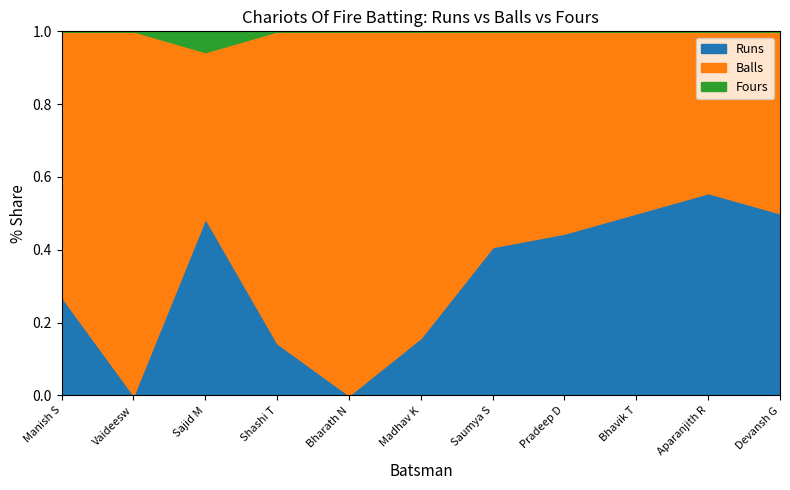

Is the value of Balls at Madhav K greater than the value of Runs at Madhav K?

Yes